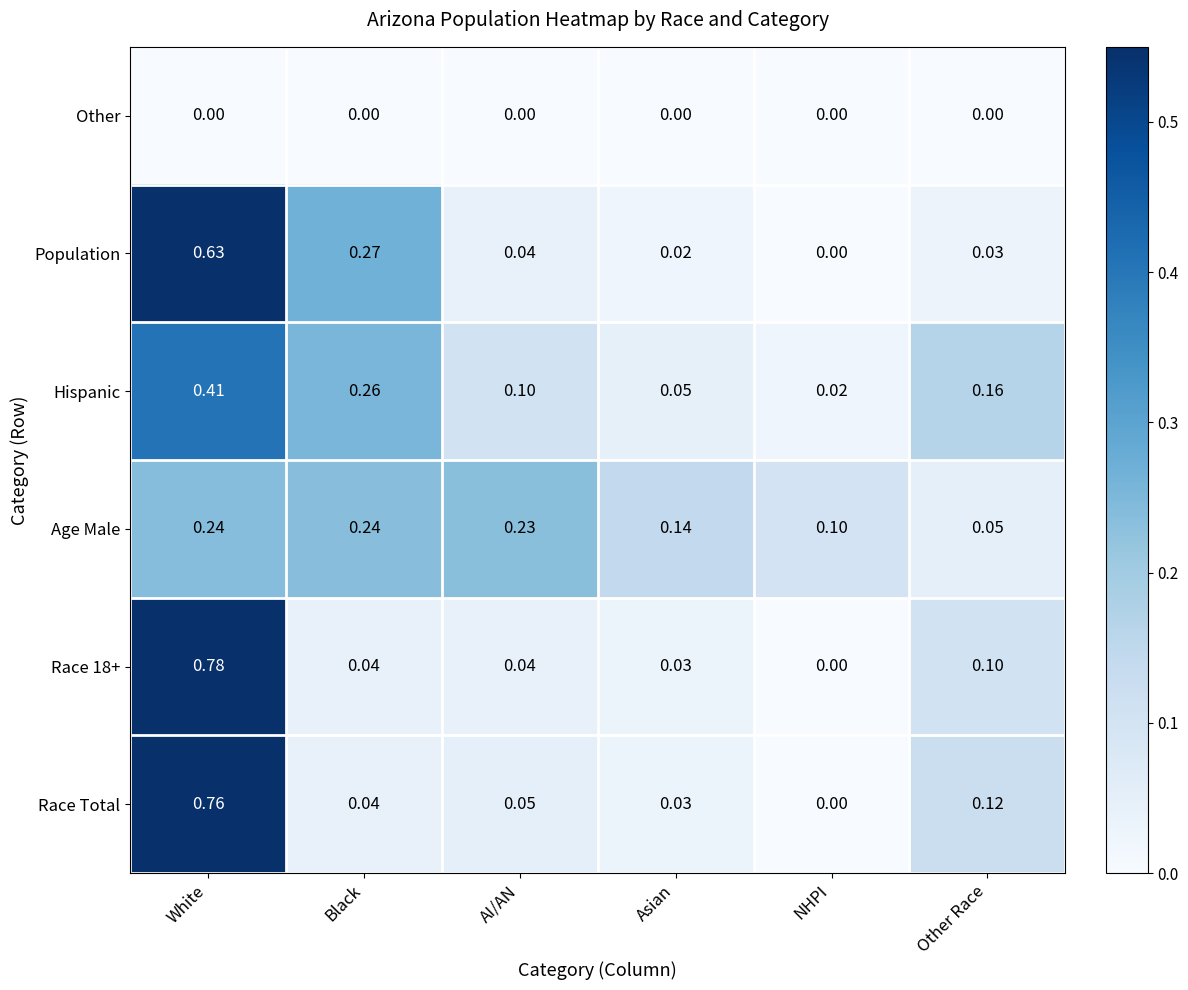

Is the value of Population at Black greater than the value of Race 18+ at NHPI?

Yes